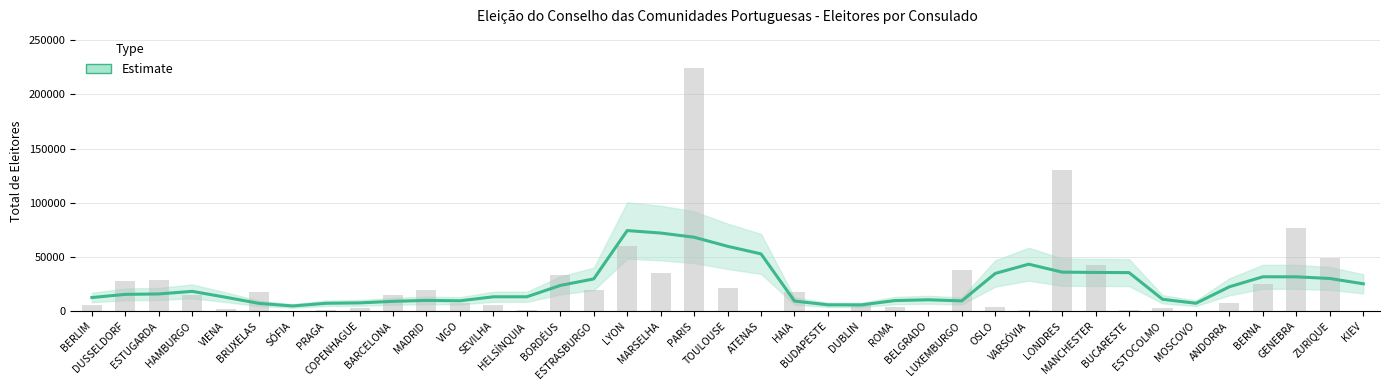

Does the chart contain any negative values?

No